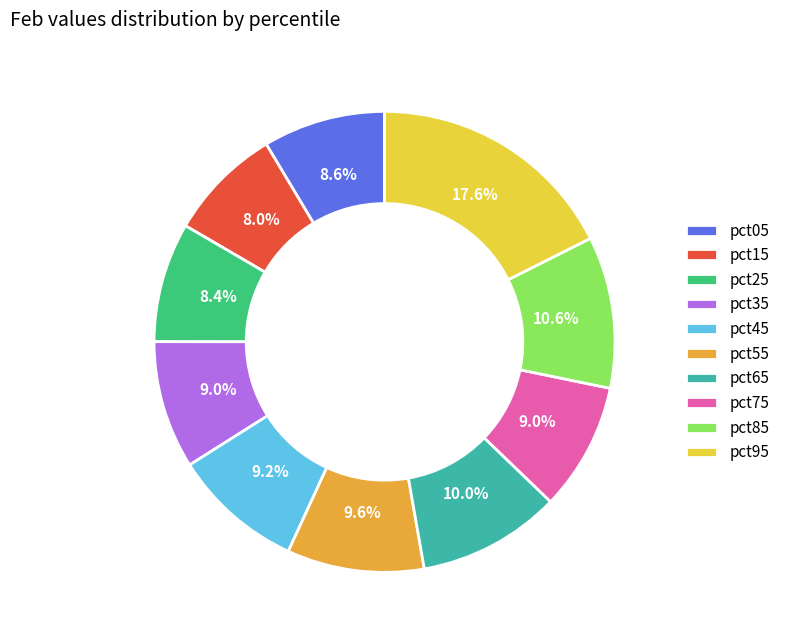

True or false: pct85 accounts for 1% of the total.

False